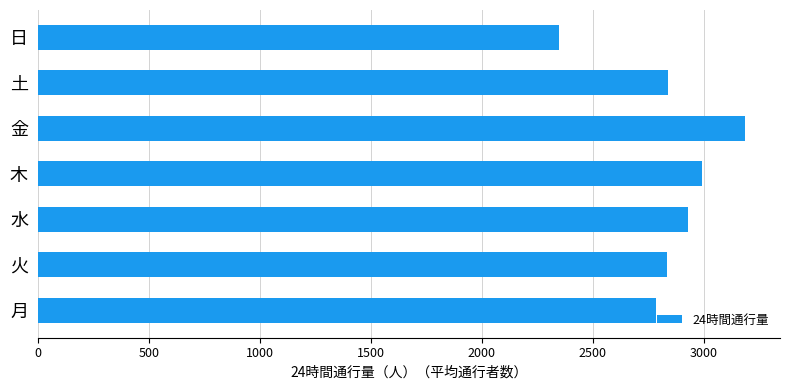

What is the minimum value shown in the chart?

2347